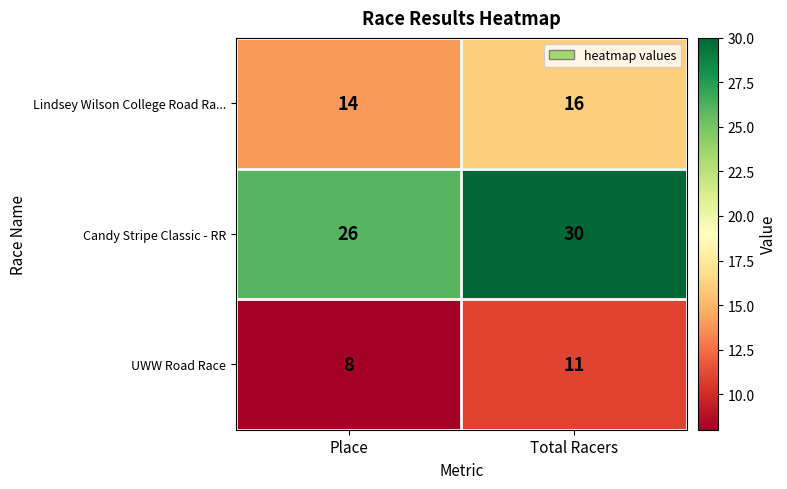

What is the difference between the highest and lowest values at Total Racers?

19